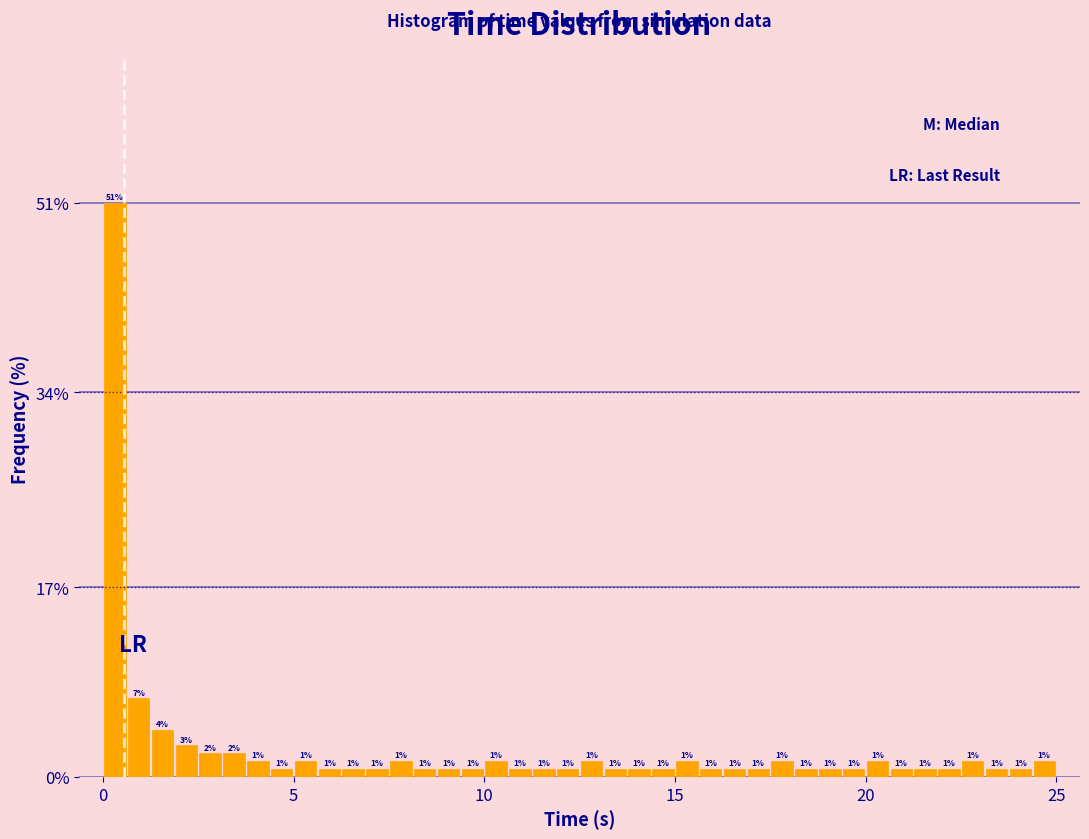

Around what value on the x-axis is the tallest bar? Give the approximate position of its centre, as read against the axis.

0.5